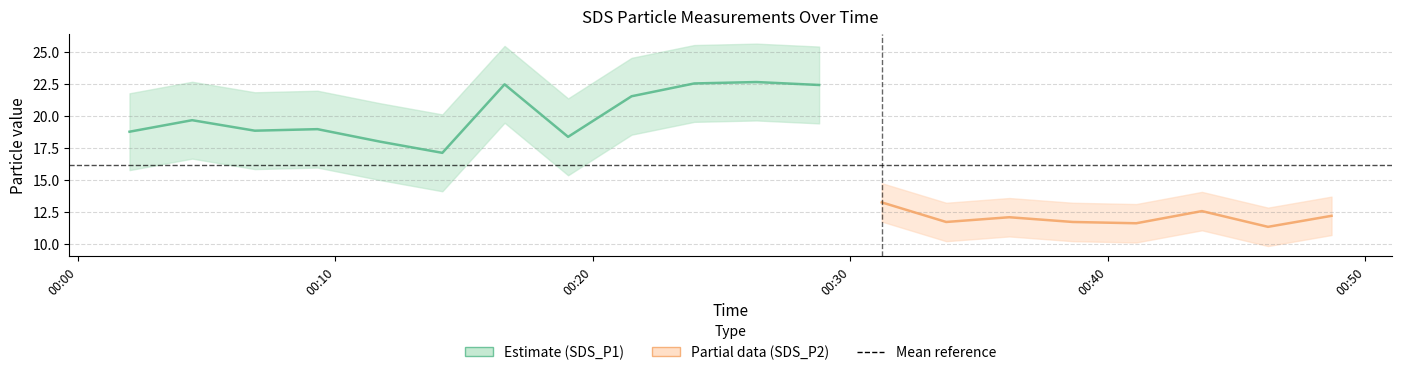

What is the label of the 20th point from the left?

2023/03/16 00:48:41